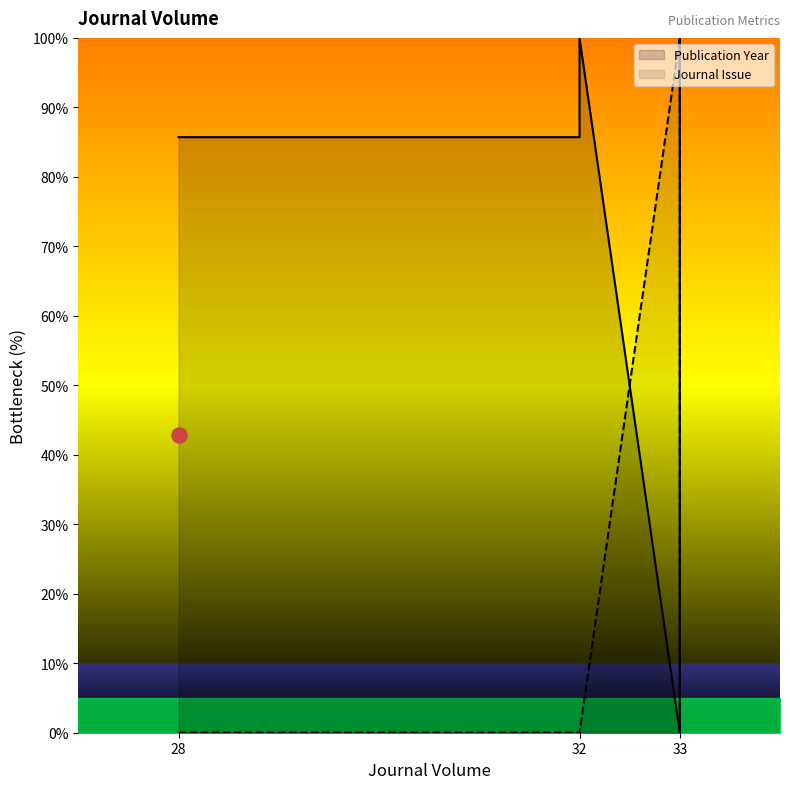

Which series reaches the minimum Y coordinate?

Publication Year